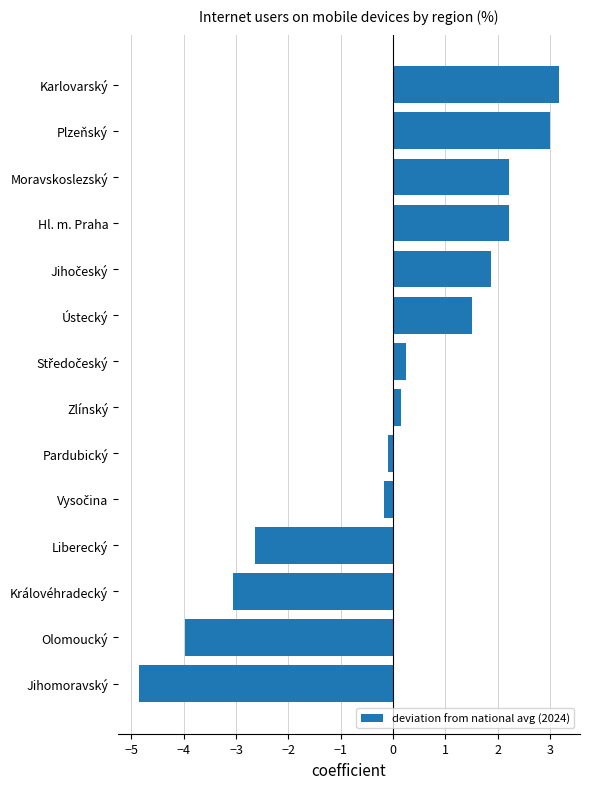

True or false: the data shows 2.2 at Moravskoslezský.

True